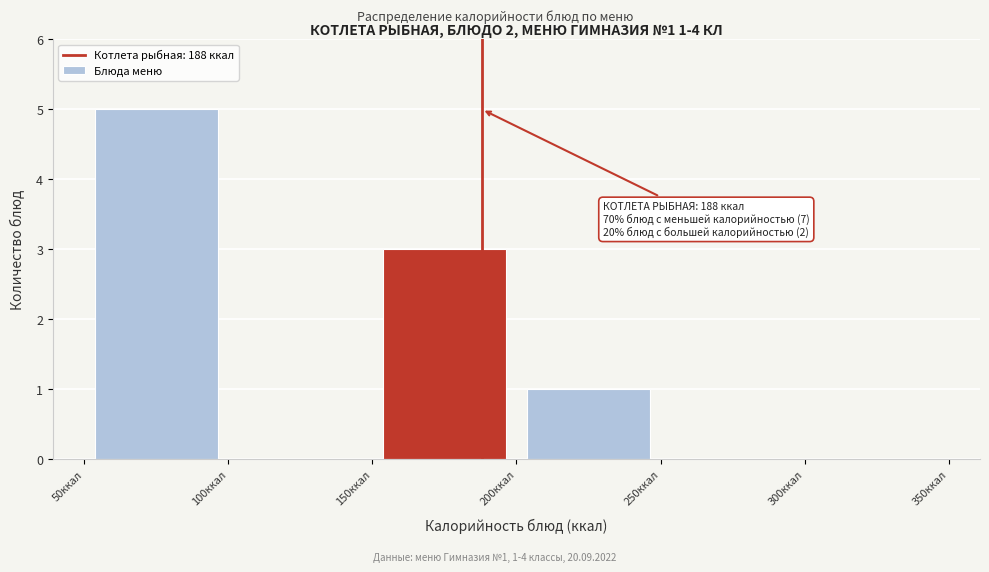

Over which range of the x-axis is the bar tallest?

50 to 100